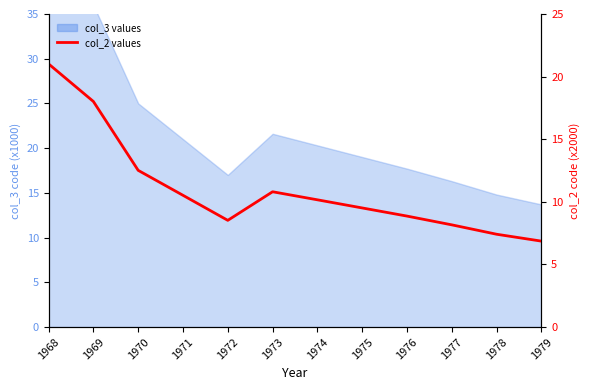

What is the difference between the second highest and second lowest values?

10.6